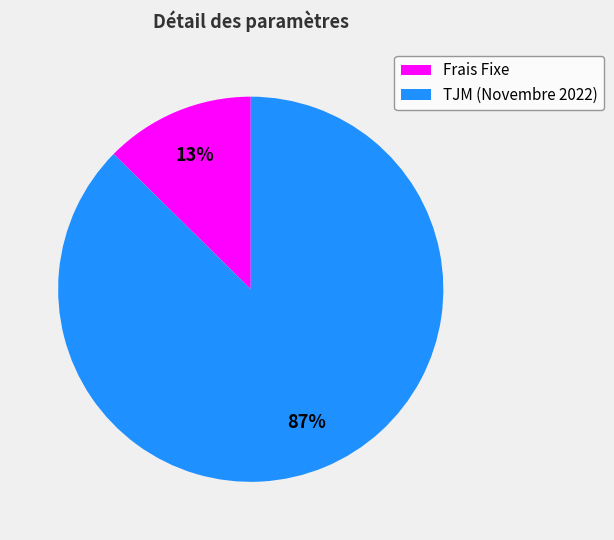

Approximately how many times larger is the value at Frais Fixe compared to TJM (Novembre 2022)?

0.1